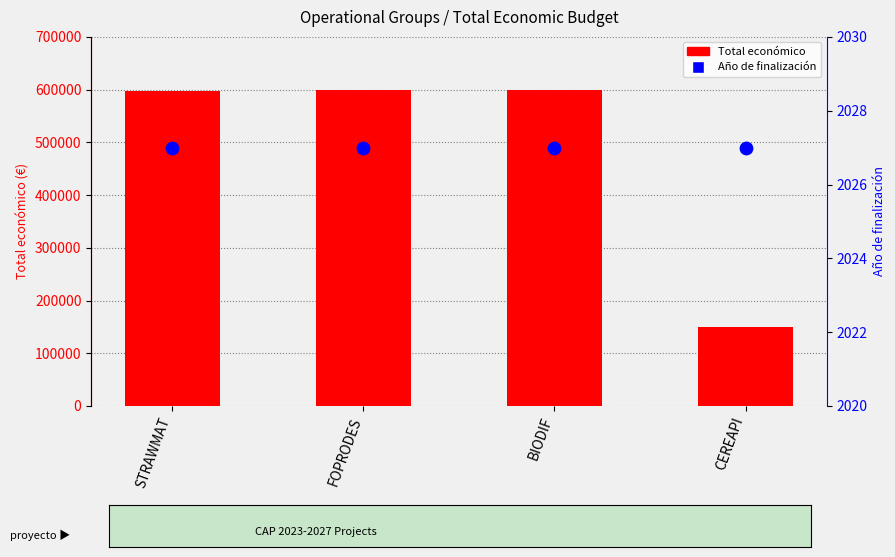

What is the total value across all series at FOPRODES?

601238